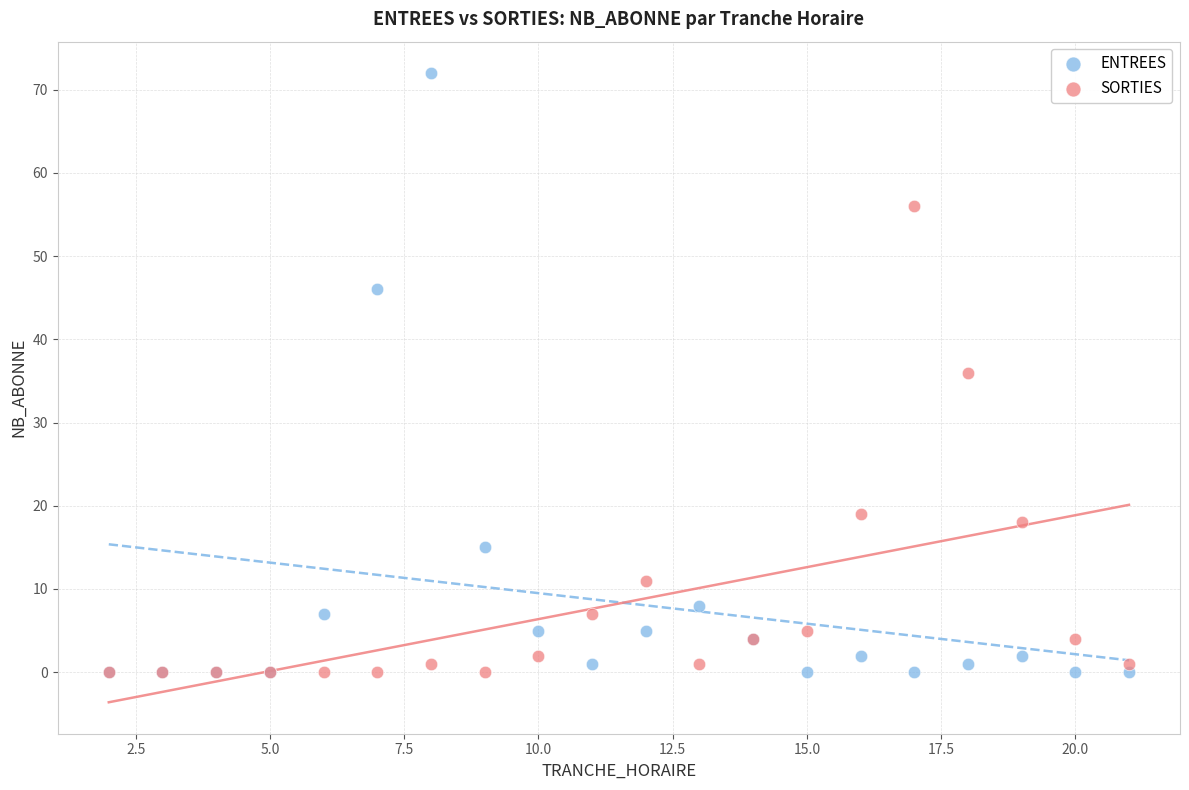

Which series has the largest Y range (max minus min)?

ENTREES